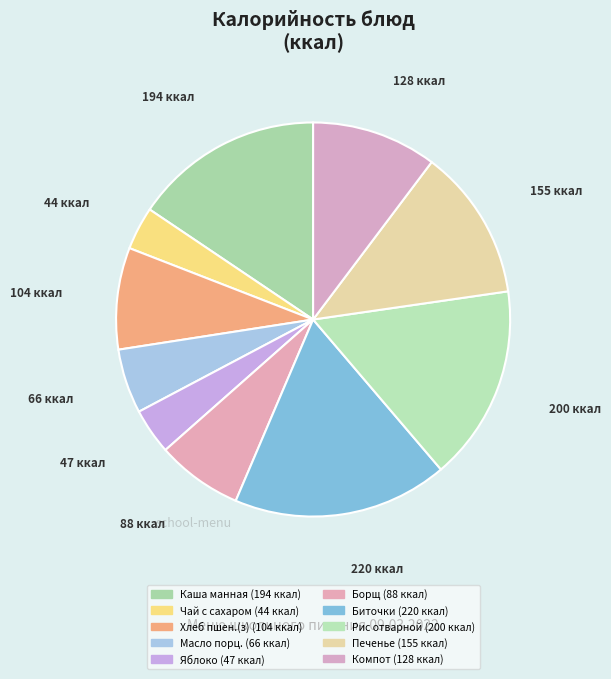

How many slices are in this pie chart?

10